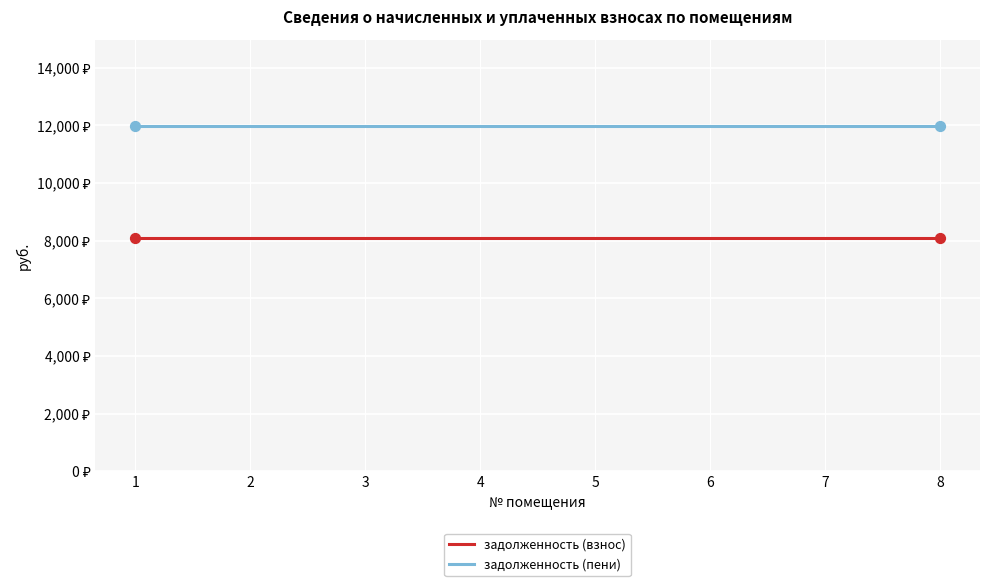

What are all the series names shown in the legend?

задолженность (взнос), задолженность (пени)